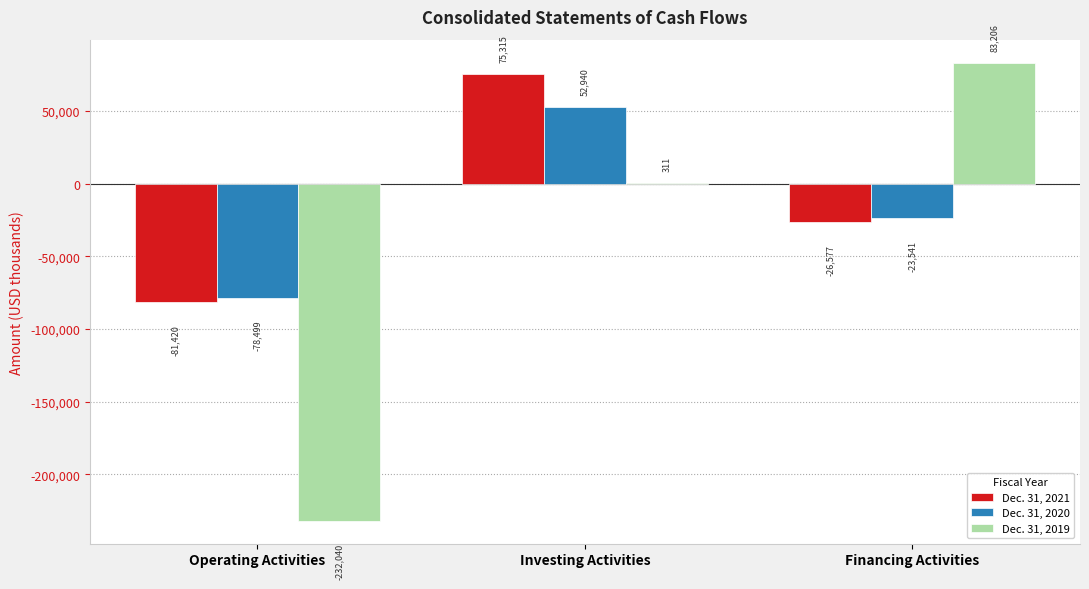

Is the value of Dec. 31, 2020 at Investing Activities greater than the value of Dec. 31, 2019 at Investing Activities?

Yes